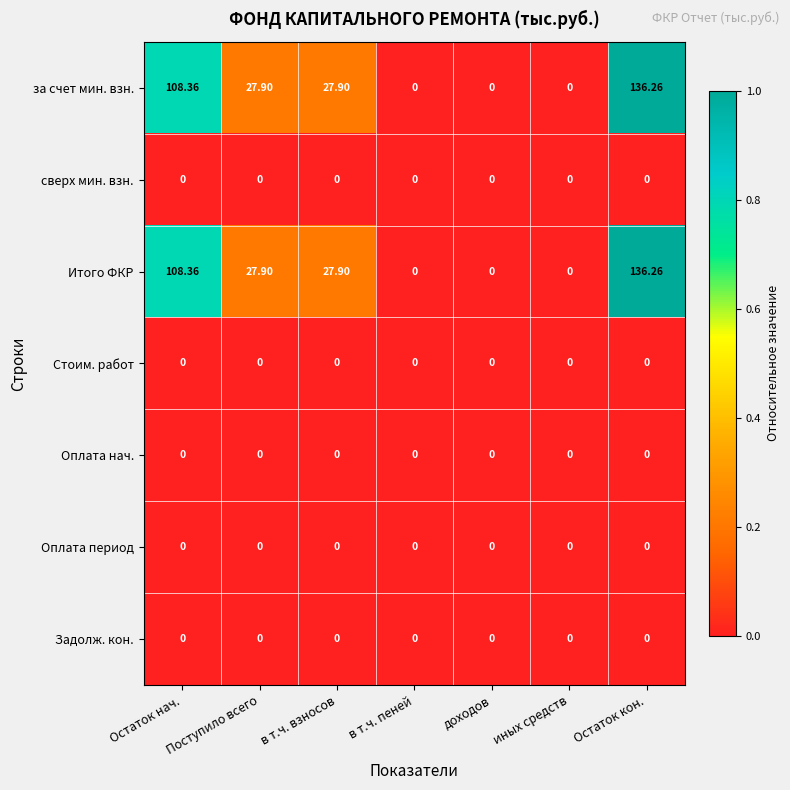

Count the number of data series in this chart.

7